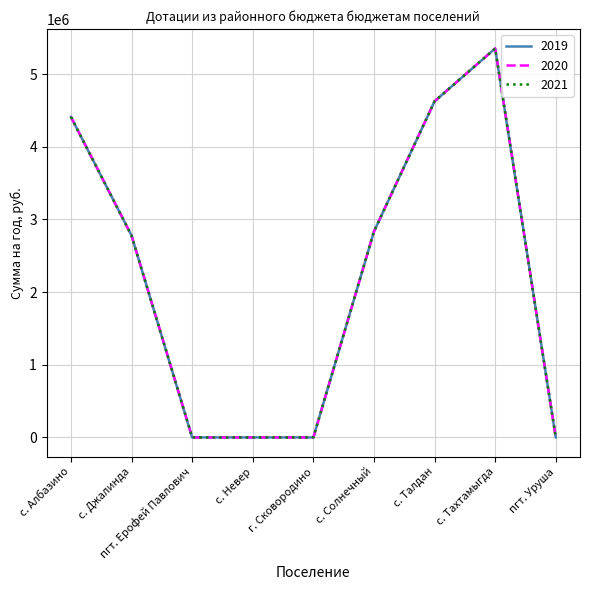

Is the value of 2021 at с. Невер greater than the value of 2019 at с. Талдан?

No